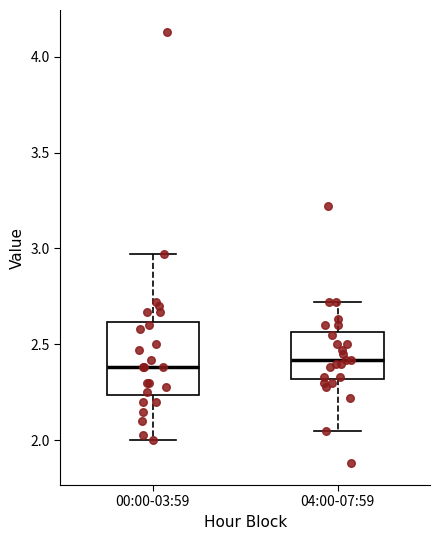

Reading left to right, read every box against the y-axis: the position of its median line, the range the box covers, and the ends of its whiskers. The values are not printed on the chart, so give them approximately, as read against the axis.

00:00-03:59: median 2.40, box 2.25 to 2.60, whiskers 2.00 to 2.95
04:00-07:59: median 2.40, box 2.30 to 2.55, whiskers 2.05 to 2.70